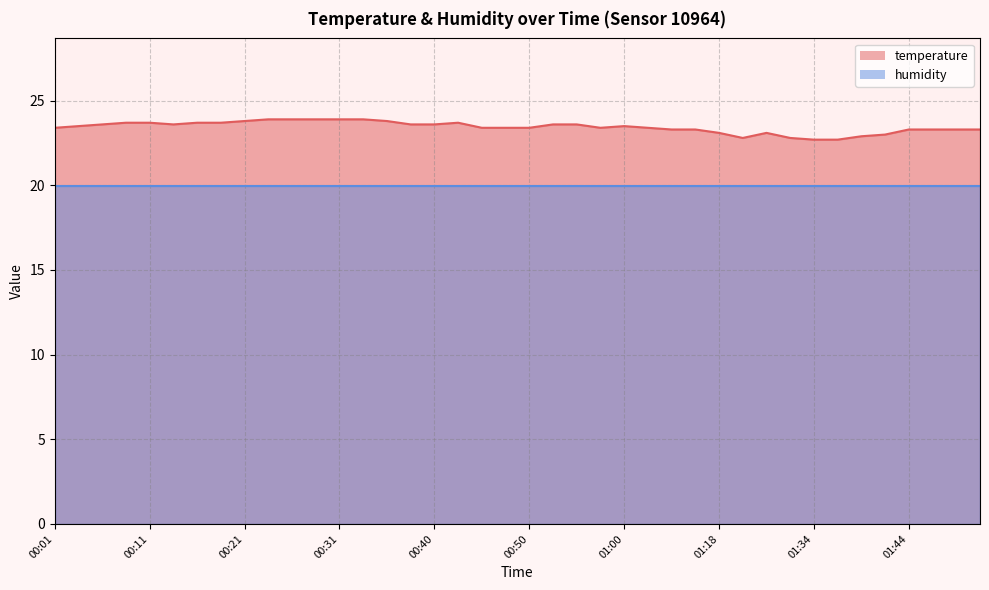

What position from the left is 00:36?

15